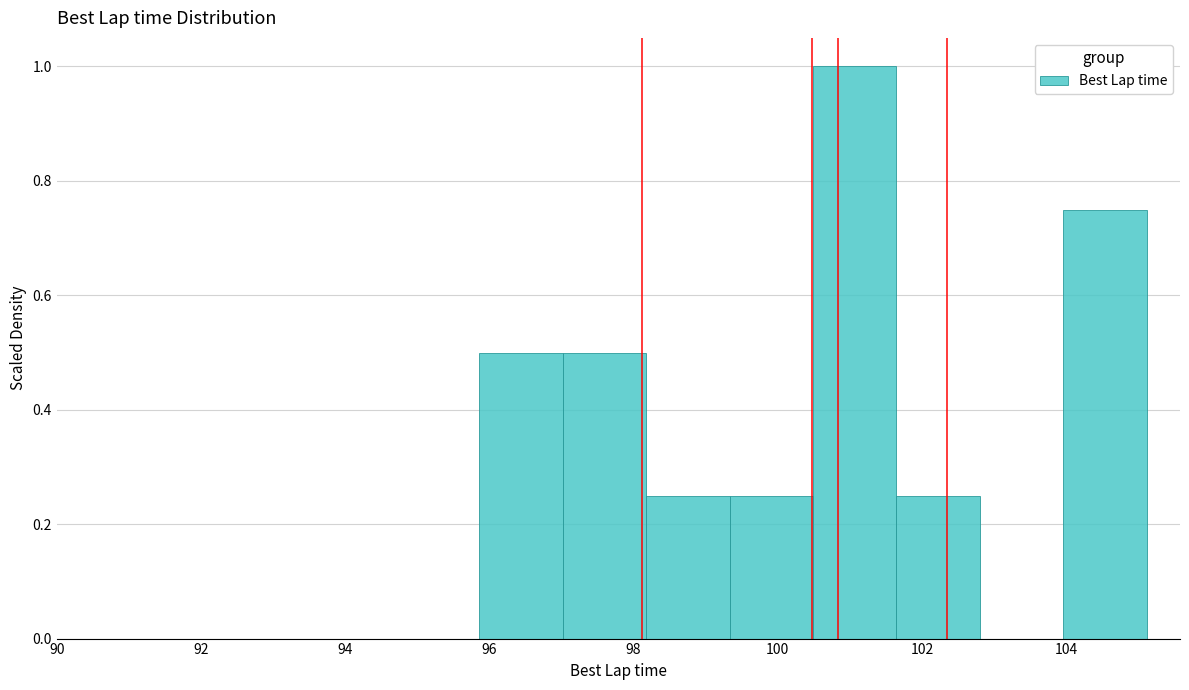

Reading left to right, list every bar in this chart as the range it spans on the x-axis followed by its height. Neither the bar edges nor the heights are printed on the chart, so give them approximately, as read against the axes.

95.8 to 97.0: 0.50
97.0 to 98.2: 0.50
98.2 to 99.4: 0.26
99.4 to 100.4: 0.26
100.4 to 101.6: 1.00
101.6 to 102.8: 0.26
102.8 to 104.0: 0
104.0 to 105.2: 0.76